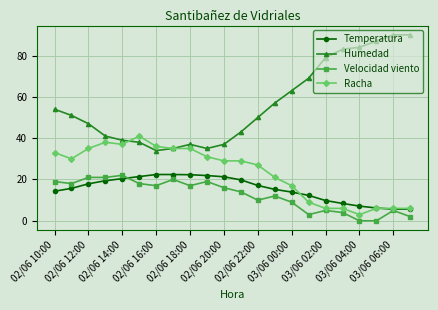

What is the greatest value displayed?

90.0